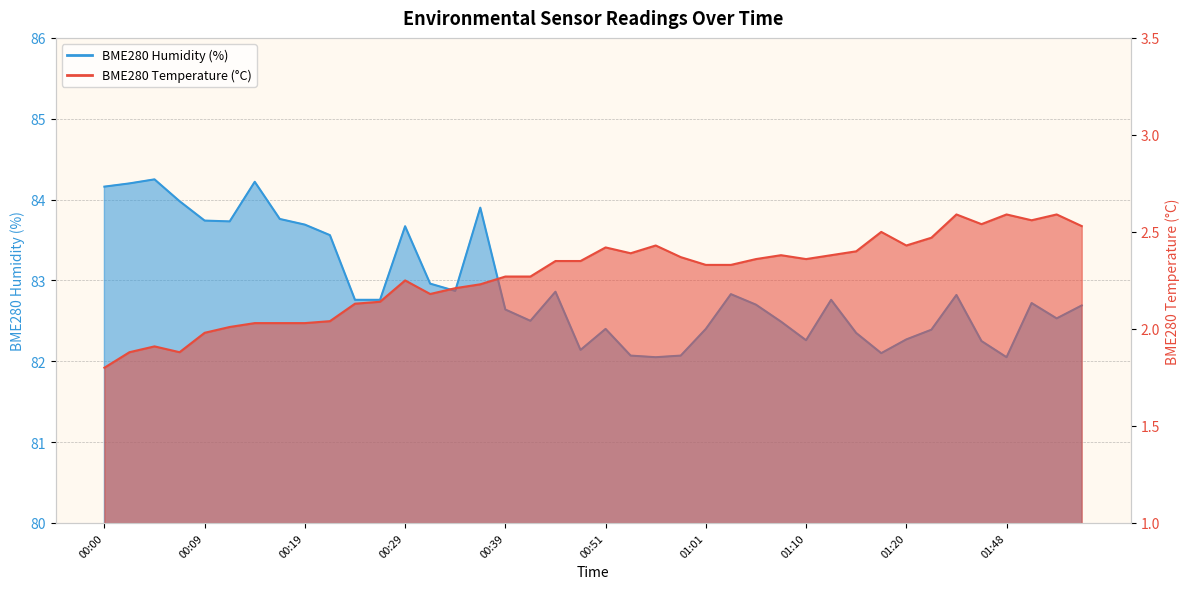

What is the difference between the second highest and minimum values in the BME280_humidity series?

2.2